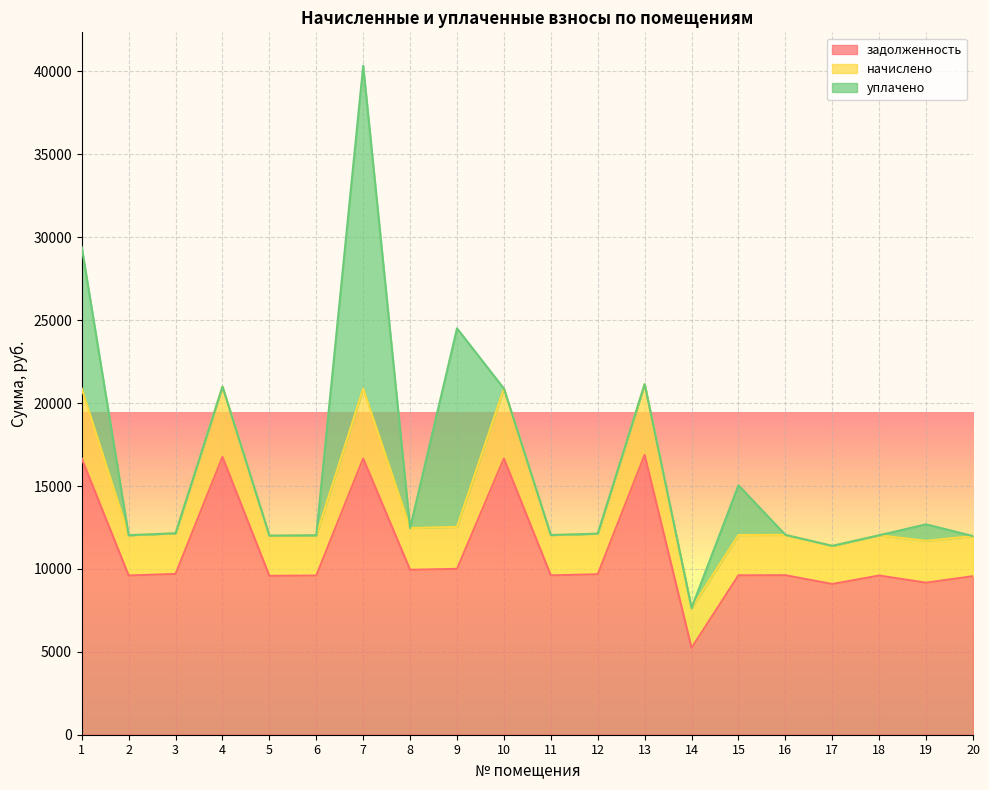

List the labels in order of задолженность value, largest first.

13, 4, 1, 7, 10, 9, 8, 3, 12, 16, 15, 11, 2, 6, 18, 5, 20, 19, 17, 14